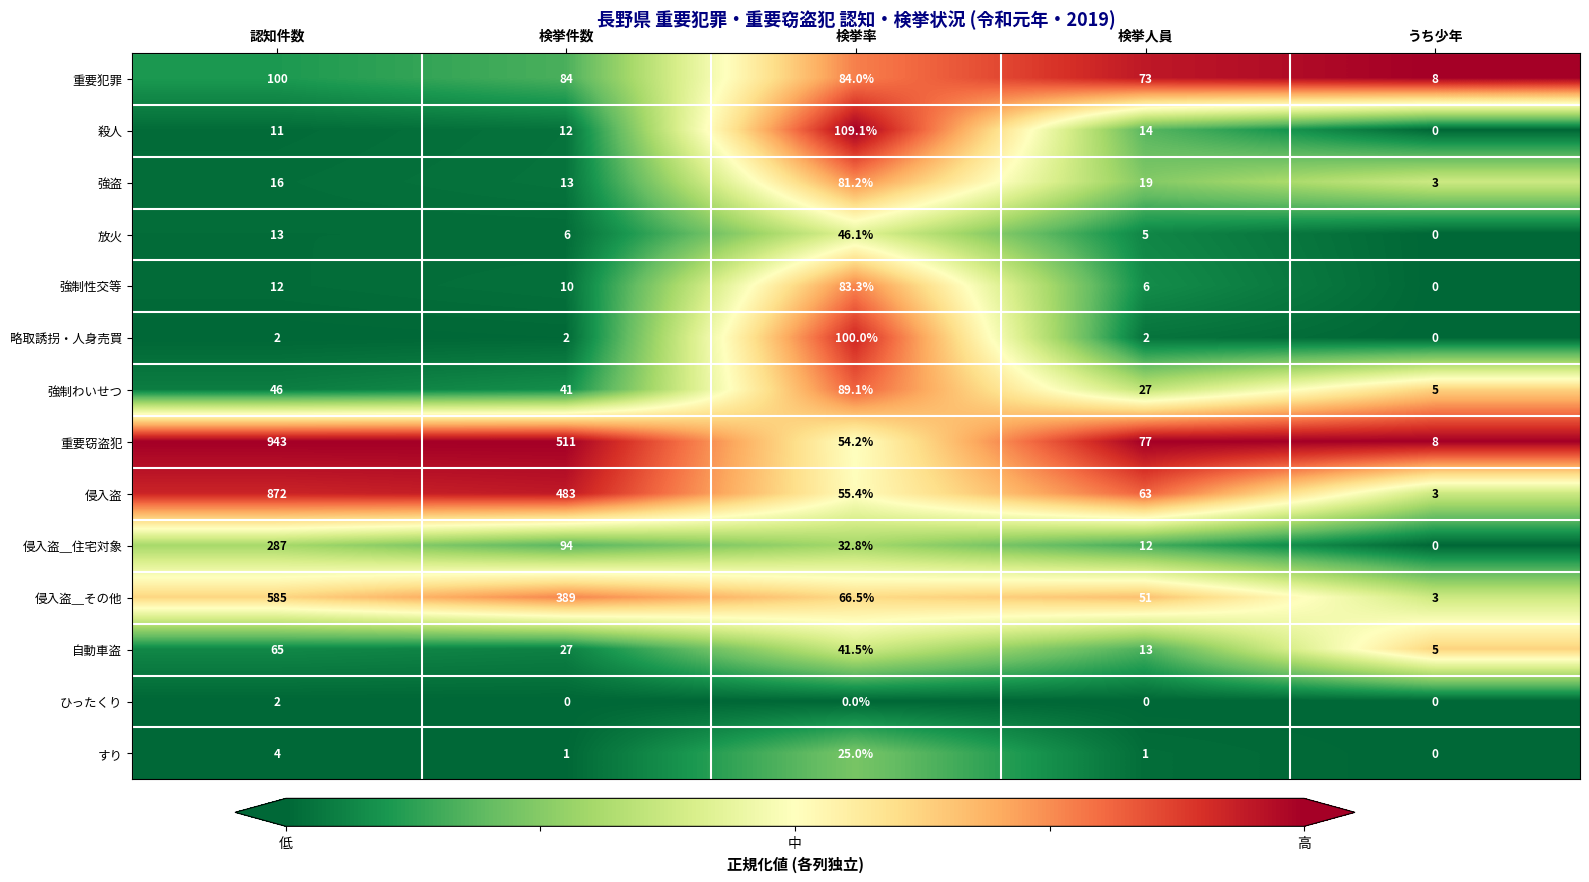

At which label does 重要窃盗犯 first exceed 77?

認知件数